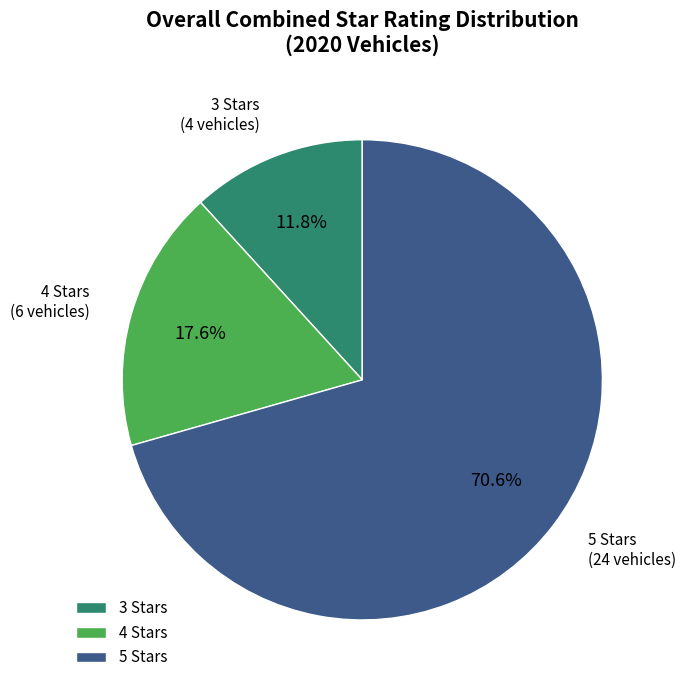

What is the total percentage of 4 Stars and 3 Stars?

29.4%